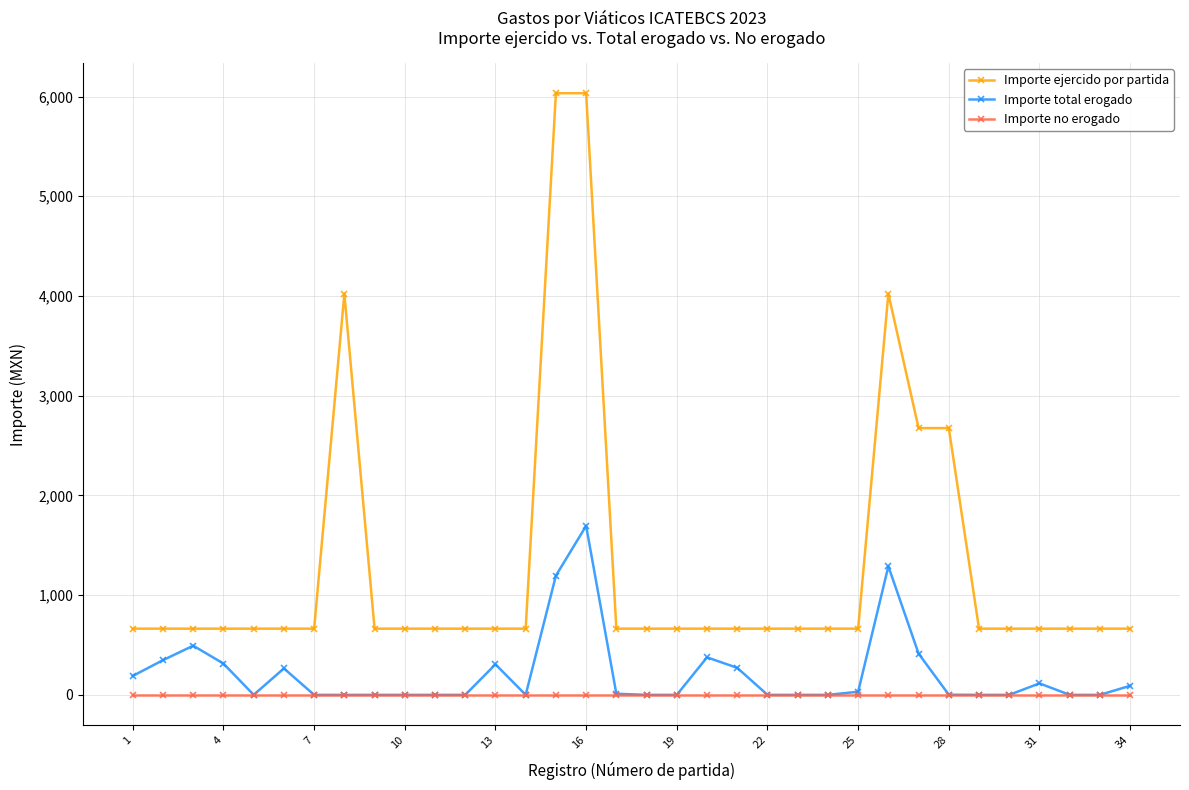

List the series in order of their peak value, lowest first.

Importe no erogado, Importe total erogado, Importe ejercido por partida